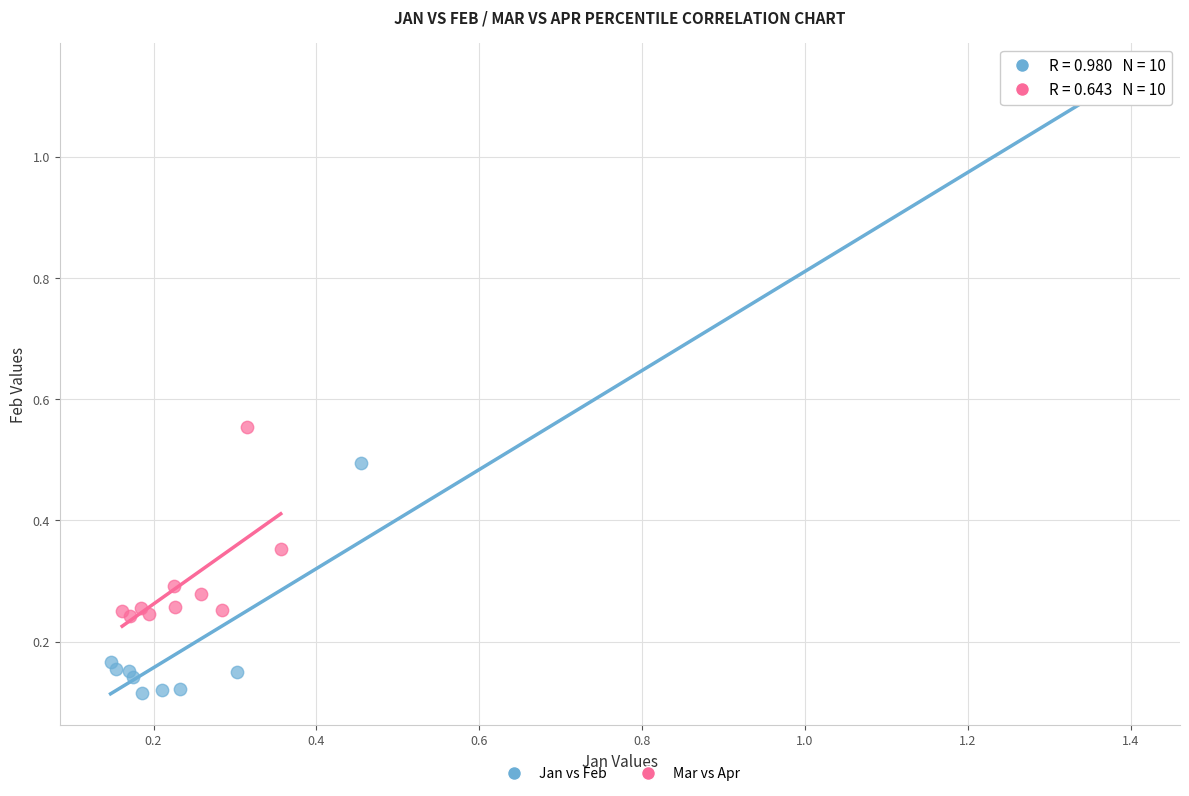

Which series contains the highest Y value?

Jan vs Feb